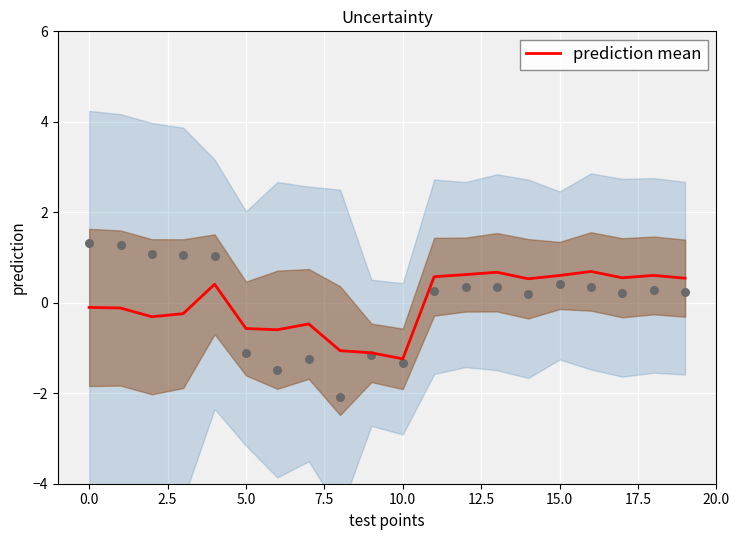

What is the minimum value for prediction mean?

-1.2